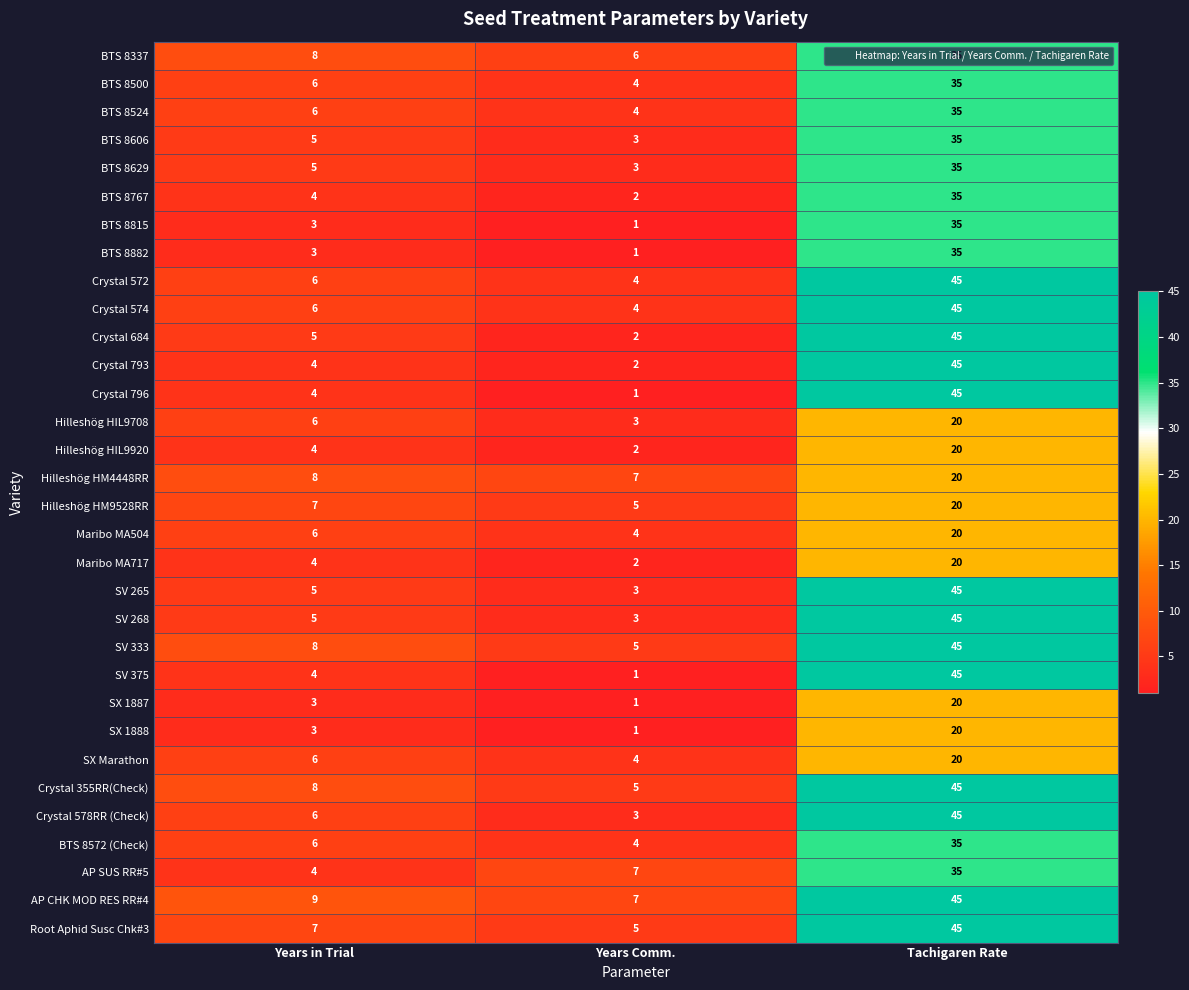

The value of BTS 8524 at Tachigaren Rate is 35. True or false?

True